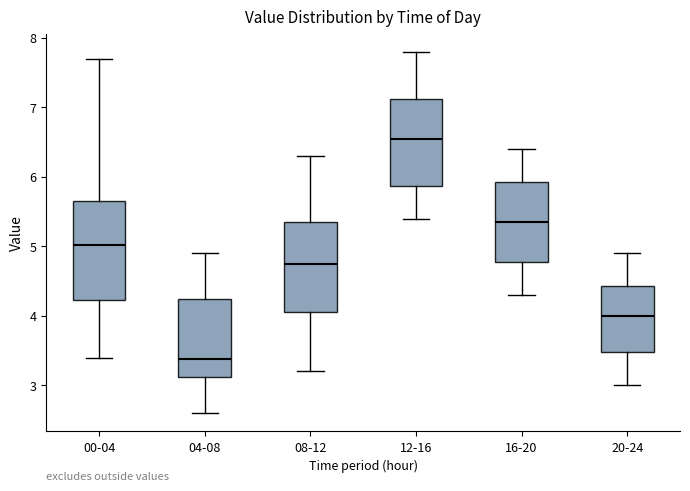

Reading left to right, read every box against the y-axis: the position of its median line, the range the box covers, and the ends of its whiskers. The values are not printed on the chart, so give them approximately, as read against the axis.

00-04: median 5.0, box 4.2 to 5.6, whiskers 3.4 to 7.7
04-08: median 3.4, box 3.1 to 4.2, whiskers 2.6 to 4.9
08-12: median 4.8, box 4.1 to 5.4, whiskers 3.2 to 6.3
12-16: median 6.6, box 5.9 to 7.1, whiskers 5.4 to 7.8
16-20: median 5.4, box 4.8 to 5.9, whiskers 4.3 to 6.4
20-24: median 4.0, box 3.5 to 4.4, whiskers 3.0 to 4.9